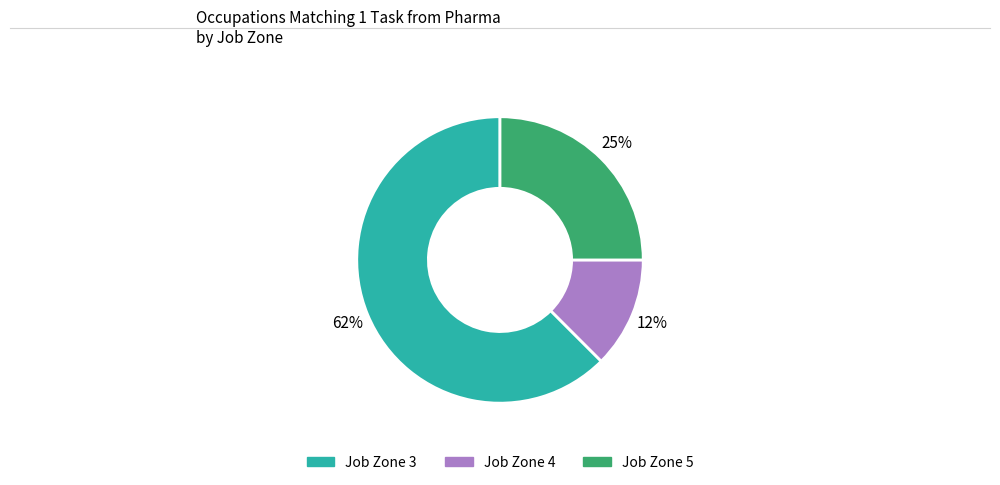

To the nearest percent, what is the average slice percentage?

33%